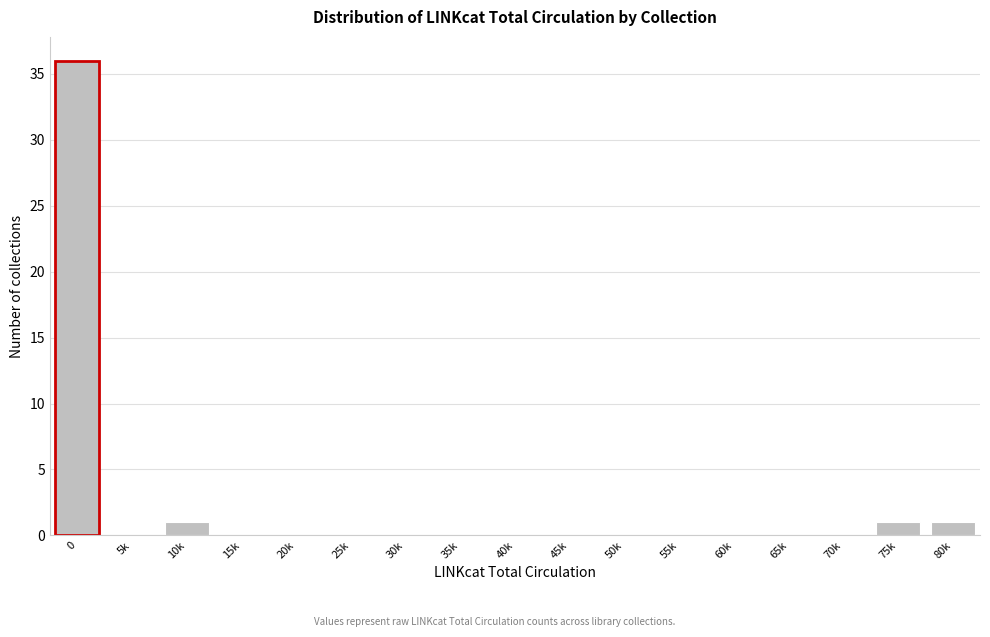

Reading left to right, transcribe all the data shown in this chart.

0=36	5k=0	10k=1	15k=0	20k=0	25k=0	30k=0	35k=0	40k=0	45k=0	50k=0	55k=0	60k=0	65k=0	70k=0	75k=1	80k=1